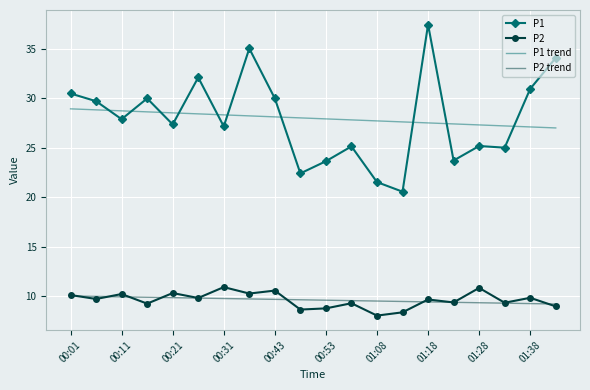

Which series has the widest spread of values?

P1